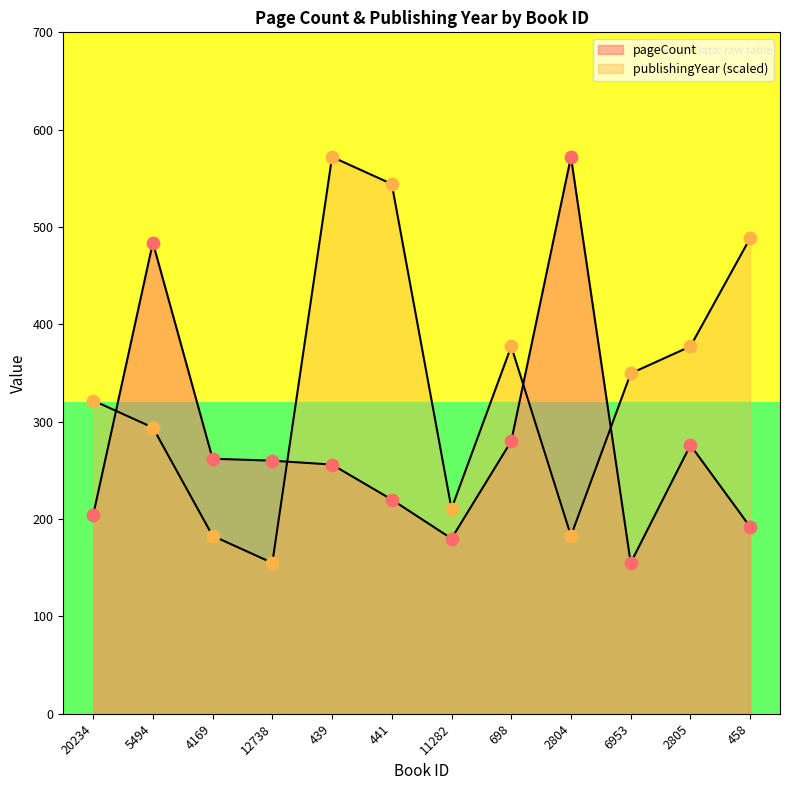

At how many categories does at least one series exceed 418?

5